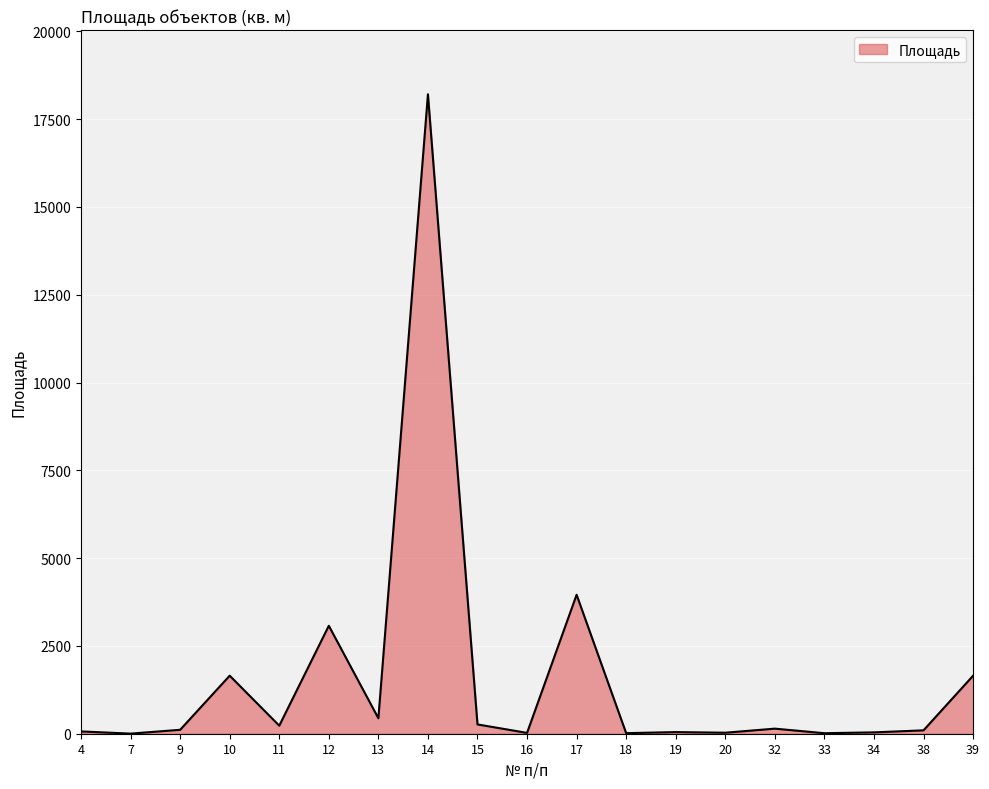

Is it true that the value at 18 is 16.0?

True